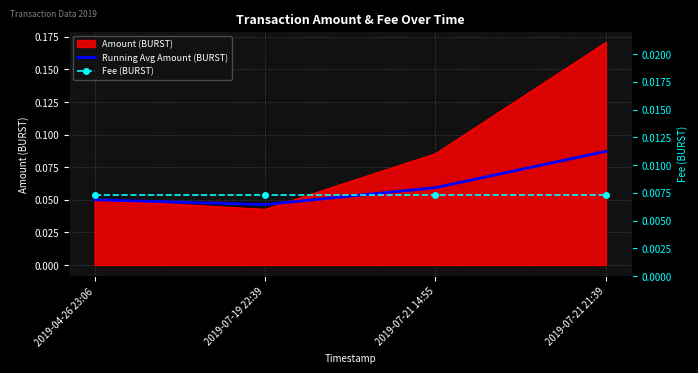

True or false: Fee (BURST) and Running Avg Amount (BURST) cross at least once.

False